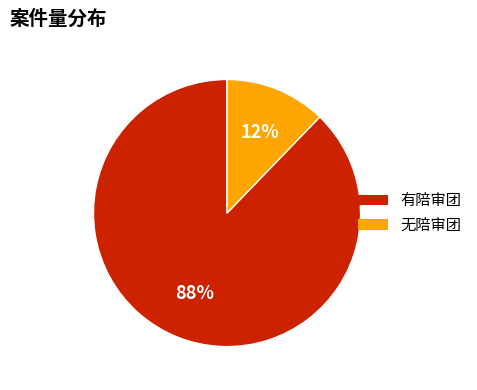

Which slice represents more than half of the pie?

有陪审团